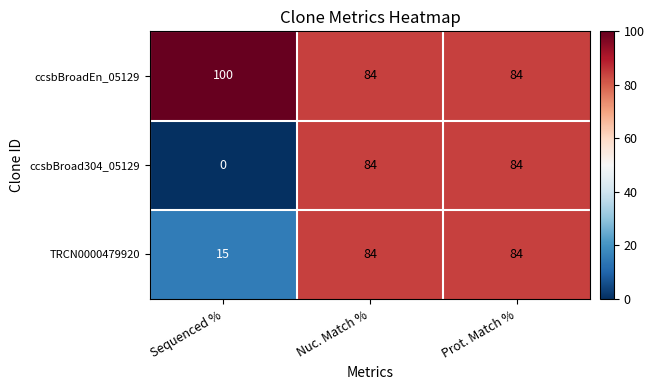

Which series has the widest spread of values?

ccsbBroad304_05129